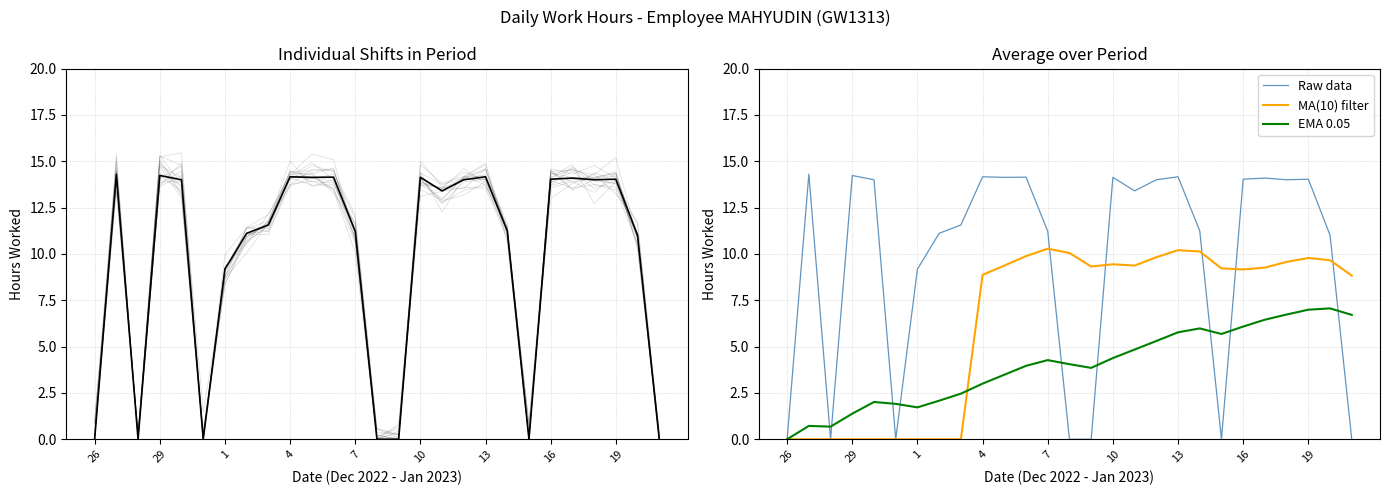

What is the difference between the maximum and minimum values in the MA(10) filter series?

10.3